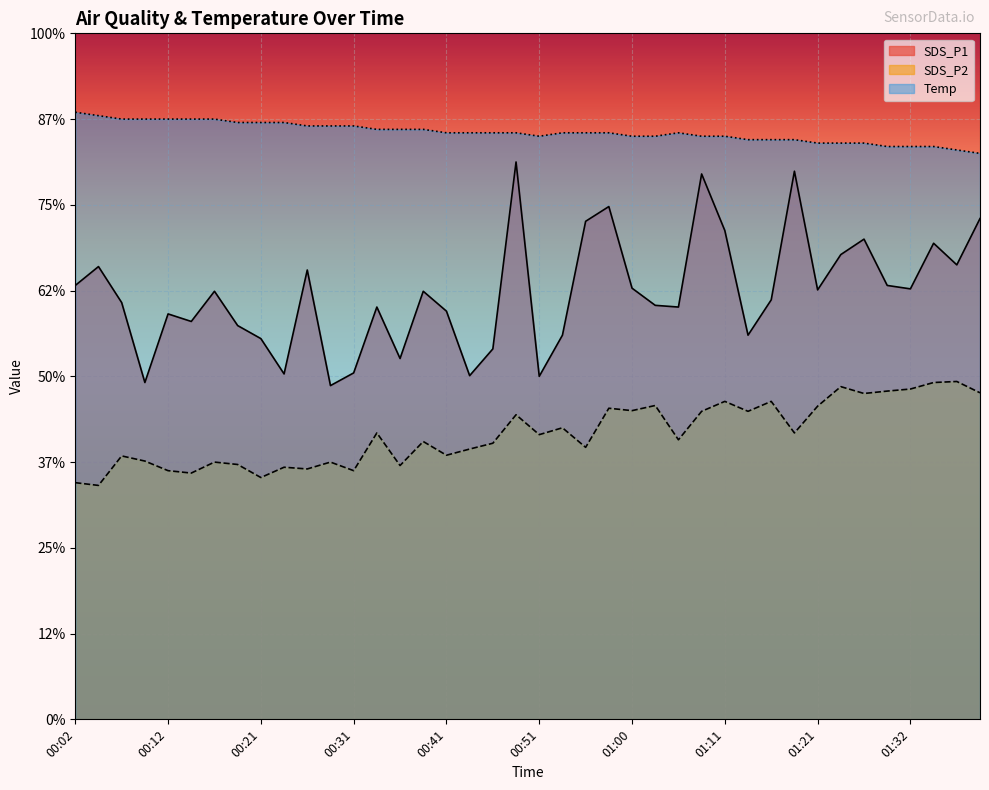

How many values in the Temp series exceed 17?

24